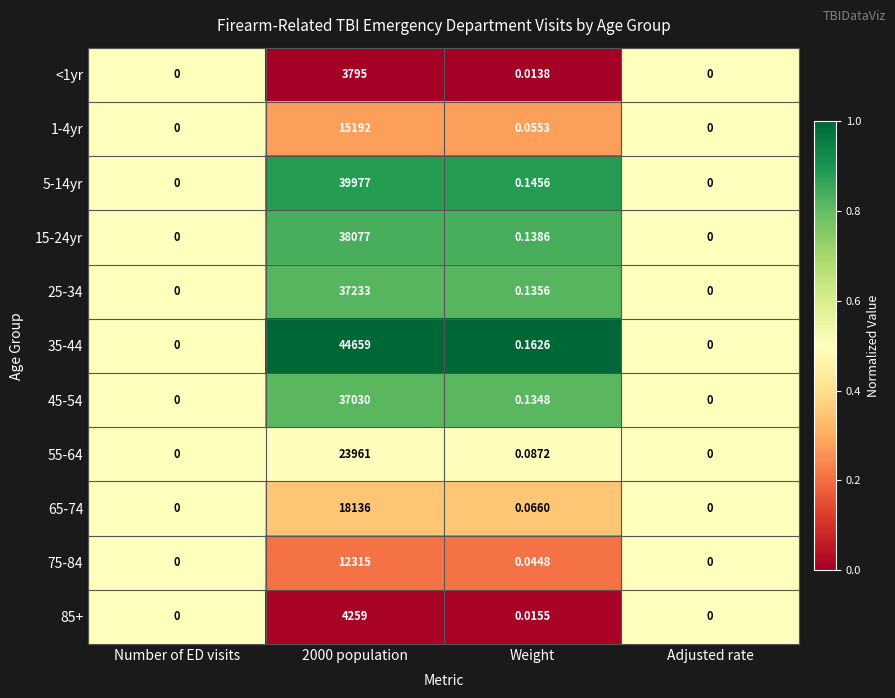

Which series has the largest total across all categories?

35-44